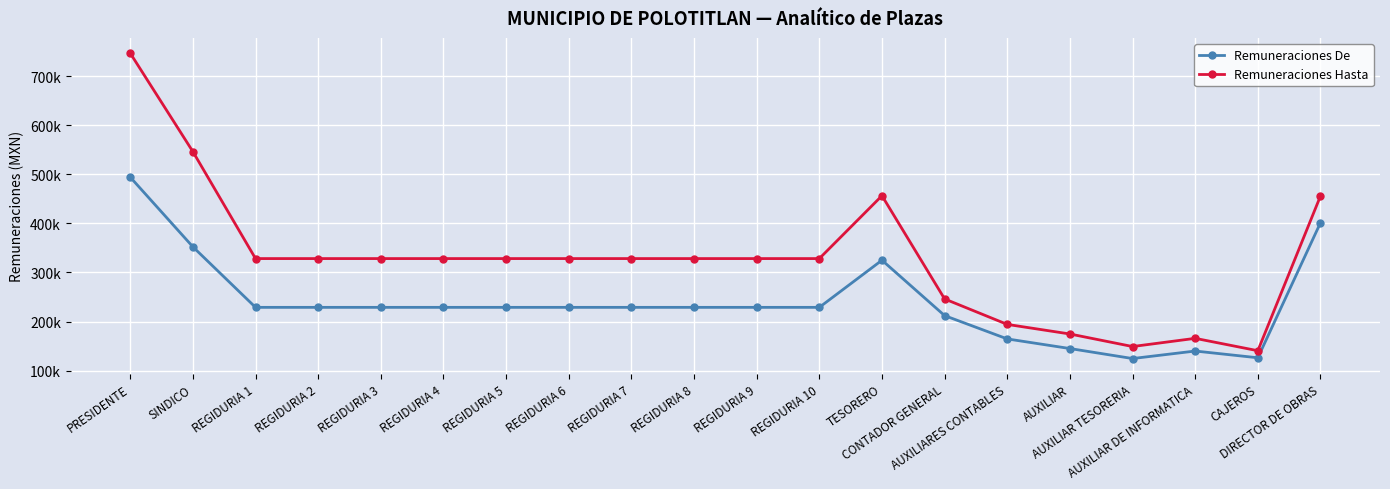

At which label does Remuneraciones De first exceed 228882?

PRESIDENTE